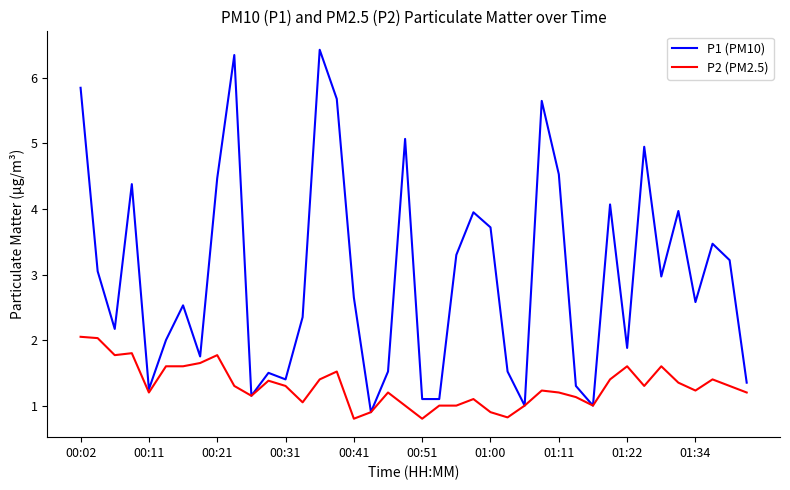

What are all the series names shown in the legend?

P1 (PM10), P2 (PM2.5)